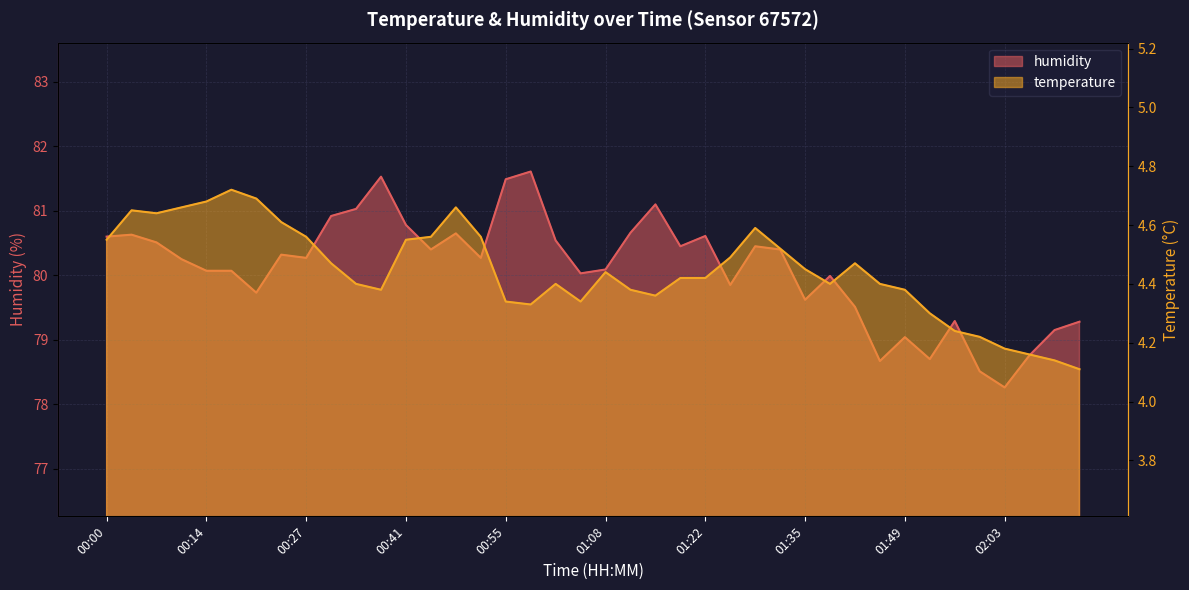

What is the sum of the humidity values at 01:01 and 01:18?

161.0